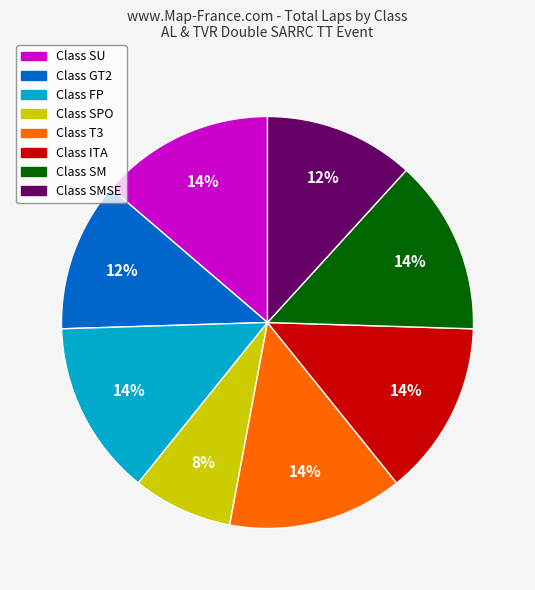

To the nearest percent, what is the average slice percentage?

12%